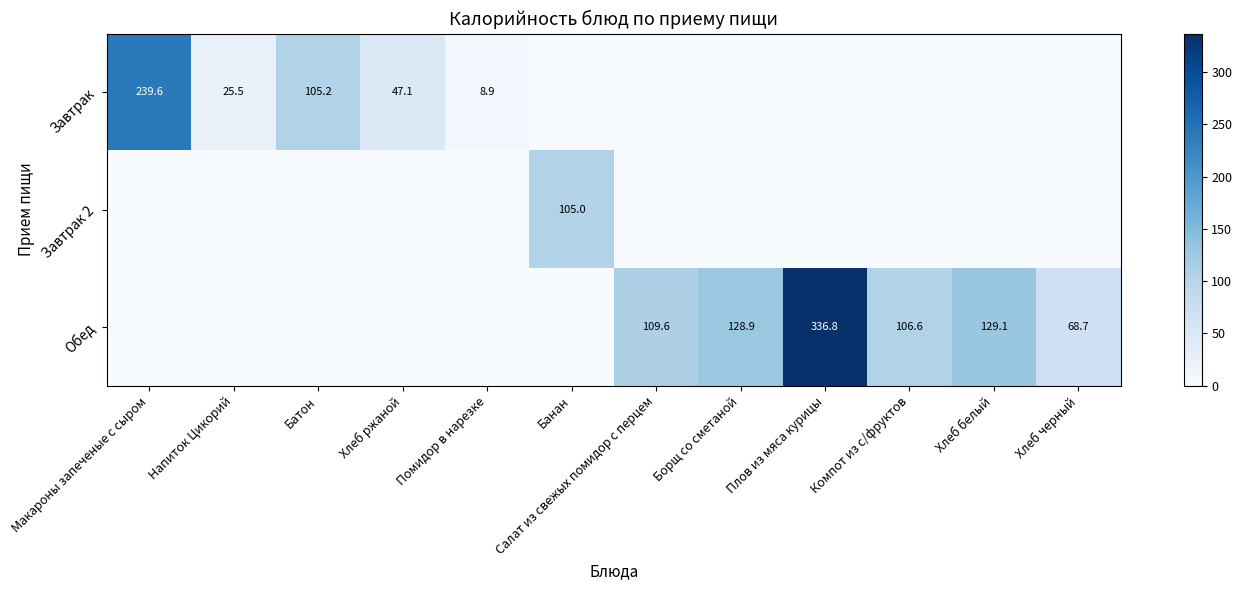

The Обед series shows 336.8 at Плов из мяса курицы. True or false?

True